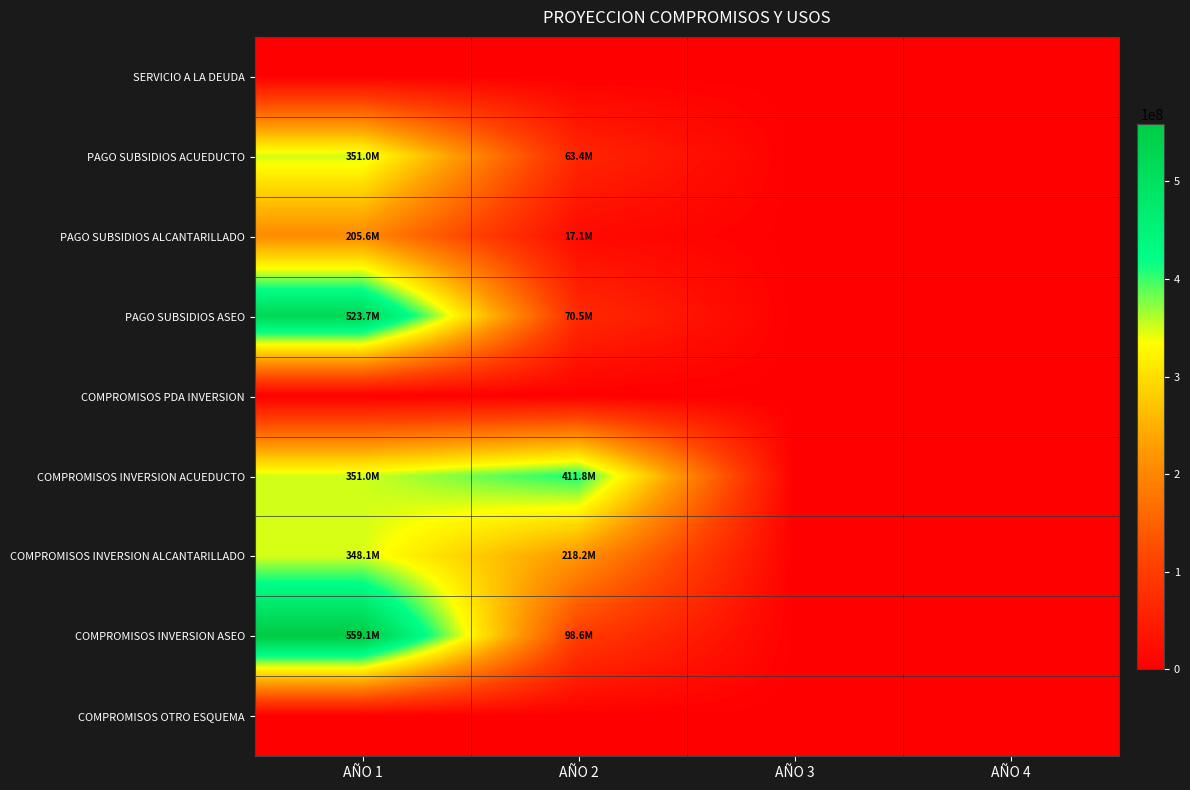

How many series are shown in this chart?

9